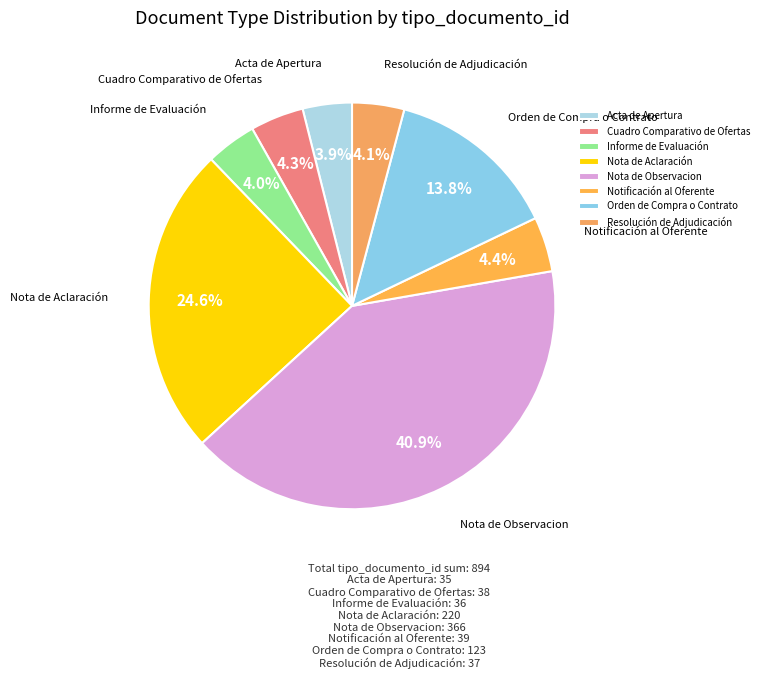

Is there a majority slice in this chart?

No